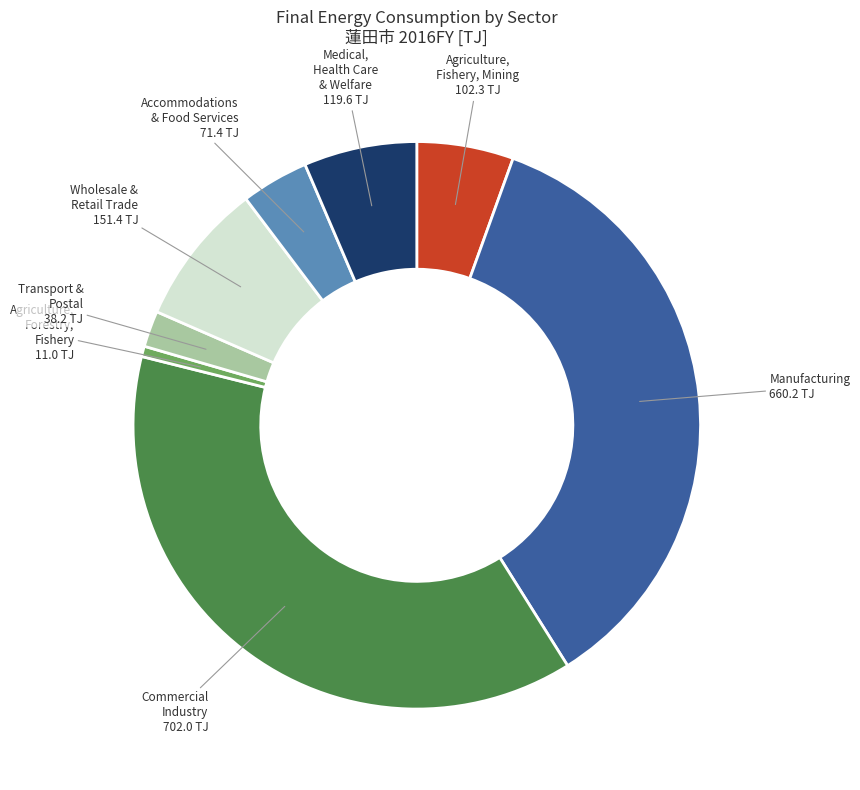

Does any single category account for the majority?

No